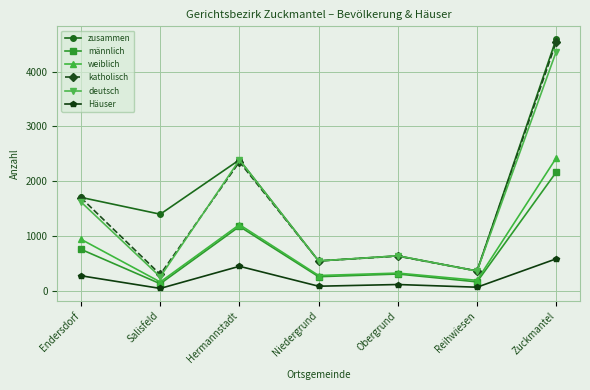

Is this an area chart (filled region under the line)?

No